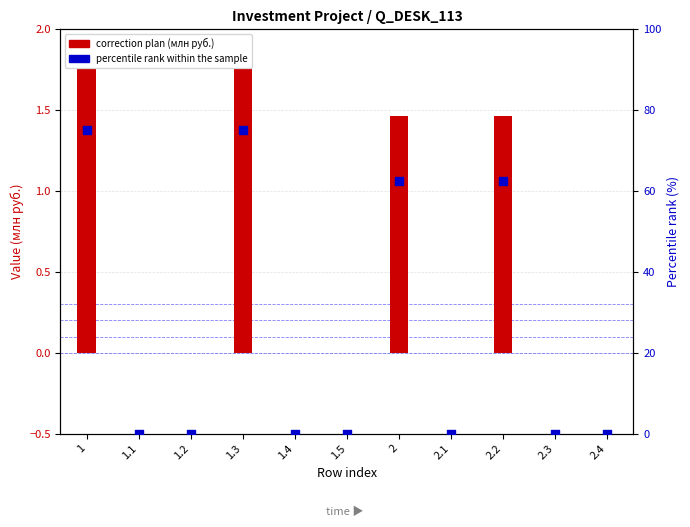

Which series has the widest spread of Y values?

percentile rank within the sample